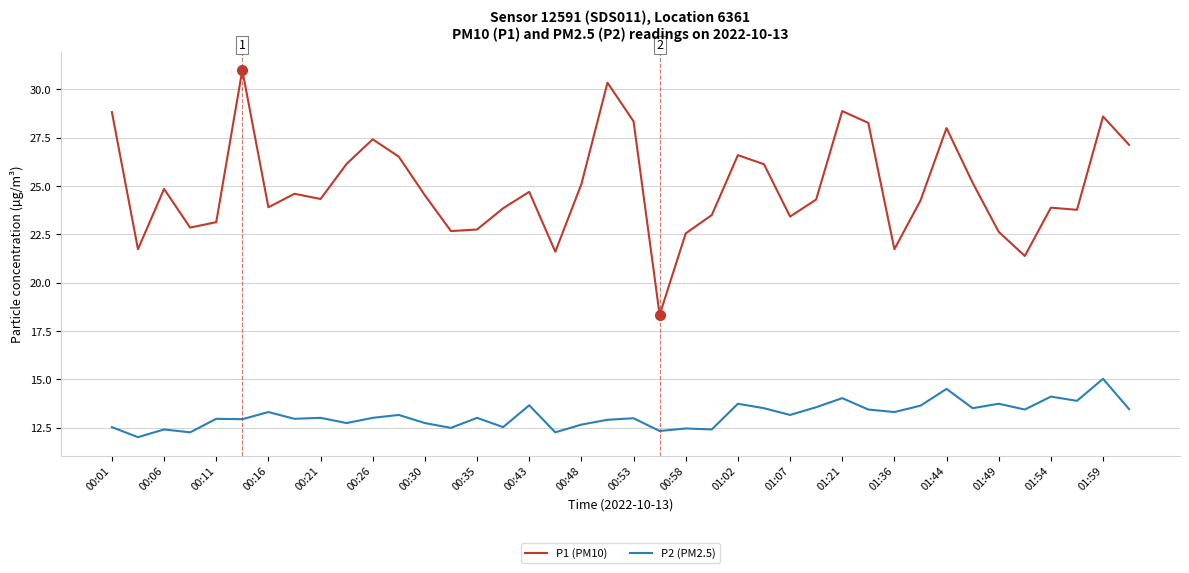

Which series has the widest spread of values?

P1 (PM10)